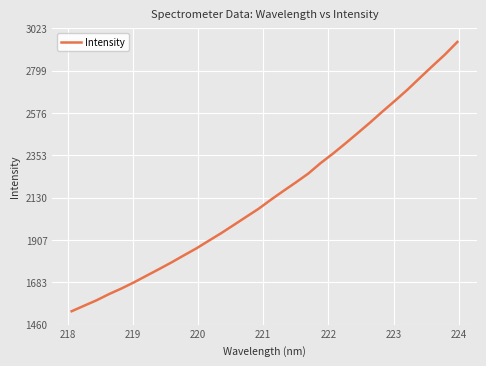

What is the difference between the maximum and minimum values?

1420.5